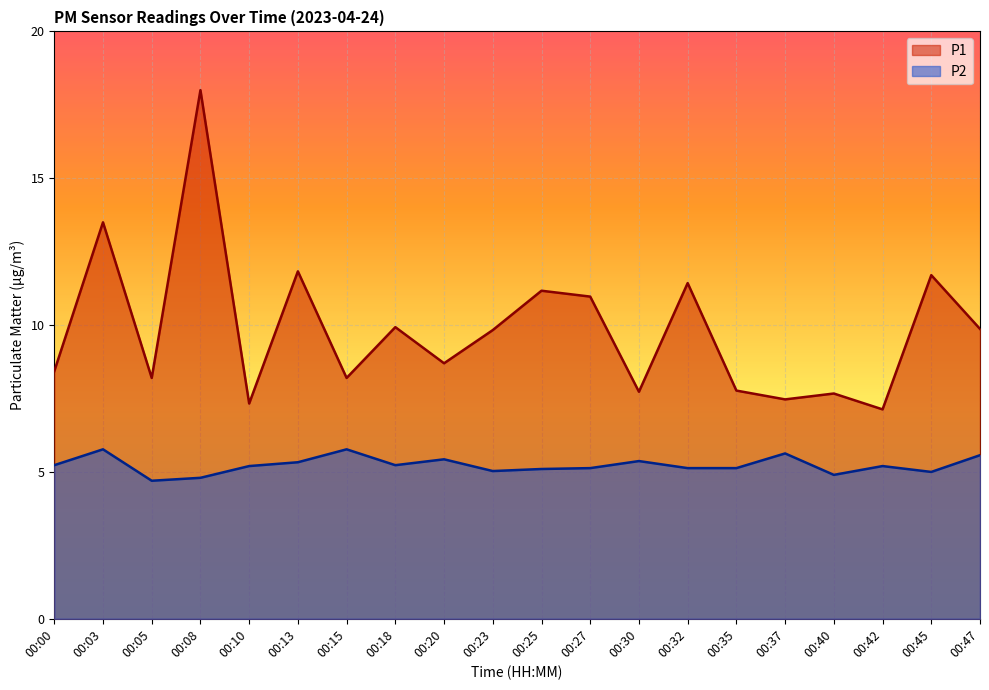

At which label is P1 closest to 12?

00:13